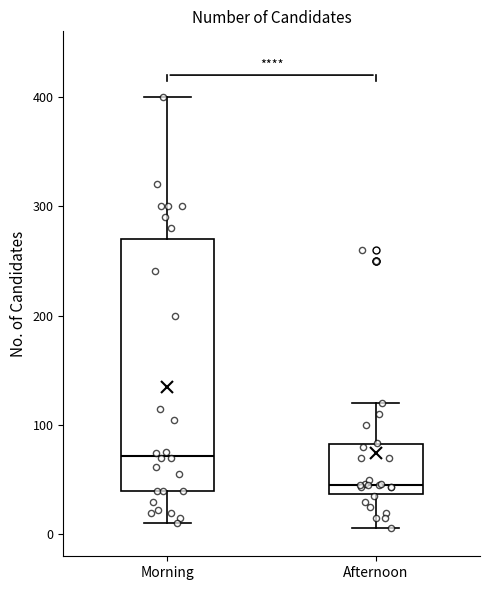

Reading left to right, read every box against the y-axis: the position of its median line, the range the box covers, and the ends of its whiskers. The values are not printed on the chart, so give them approximately, as read against the axis.

Morning: median 70, box 40 to 270, whiskers 10 to 400
Afternoon: median 50, box 40 to 80, whiskers 10 to 120